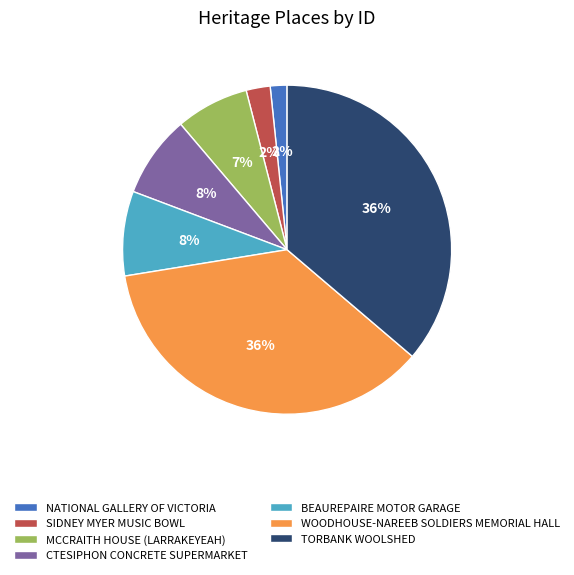

Is CTESIPHON CONCRETE SUPERMARKET the majority of the pie?

No